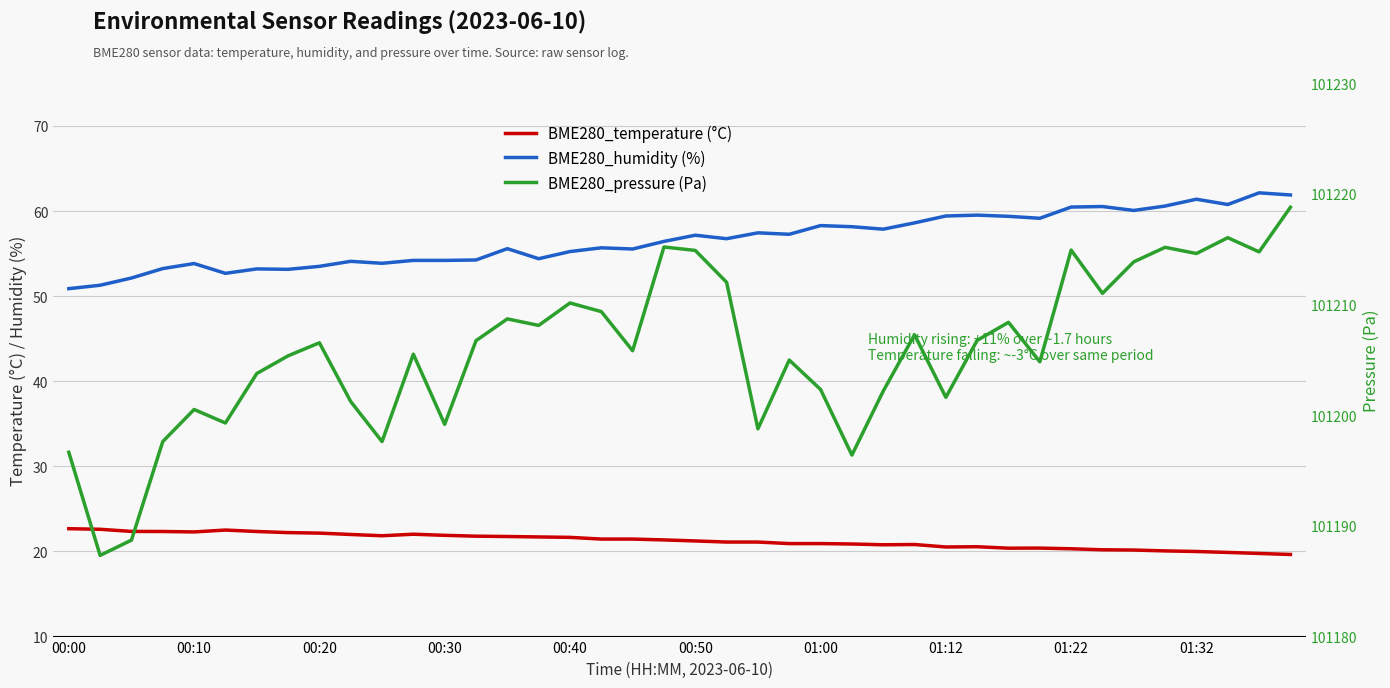

Count the number of categories in the chart.

40